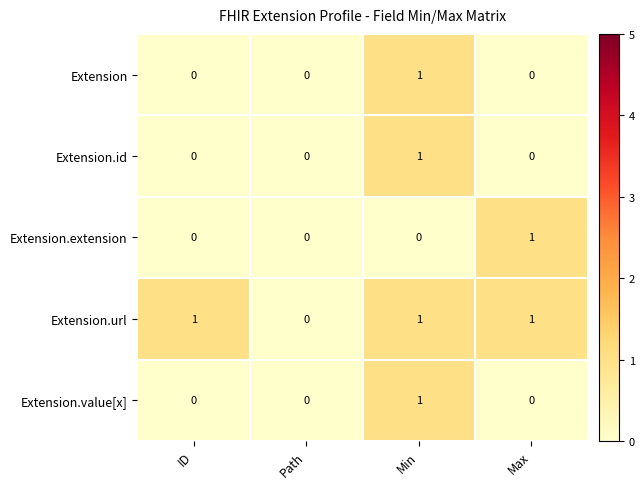

Which series has the largest total across all categories?

Extension.url